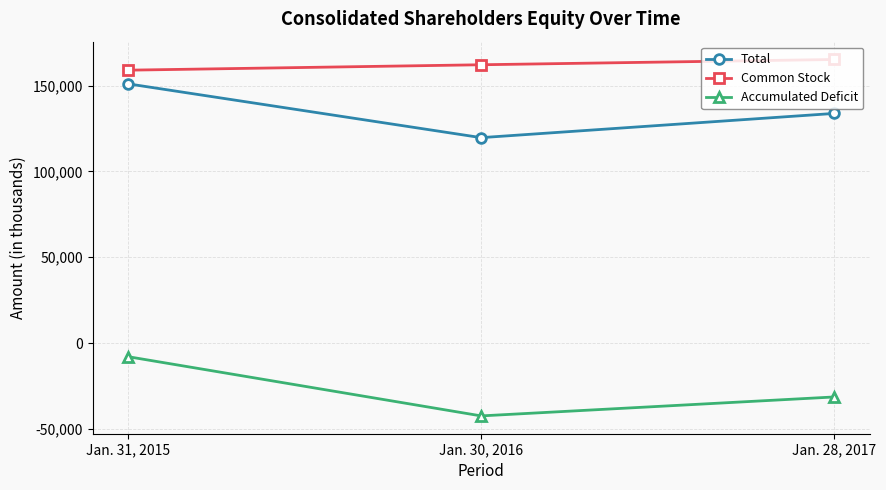

Reading left to right, extract all data points from this chart.

Total: 151062	119695	133813
Common Stock: 159015	162173	165245
Accumulated Deficit: -7953	-42478	-31432